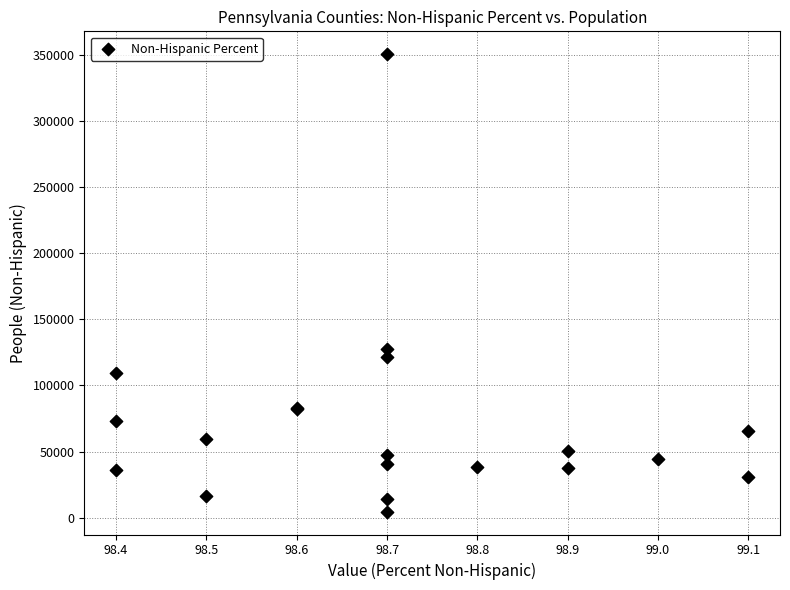

What Y value in the scatter plot is closest to 177501?

127719